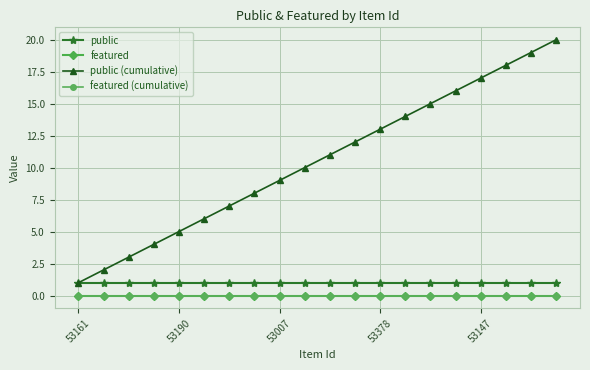

True or false: public (cumulative) and featured (cumulative) cross at least once.

False